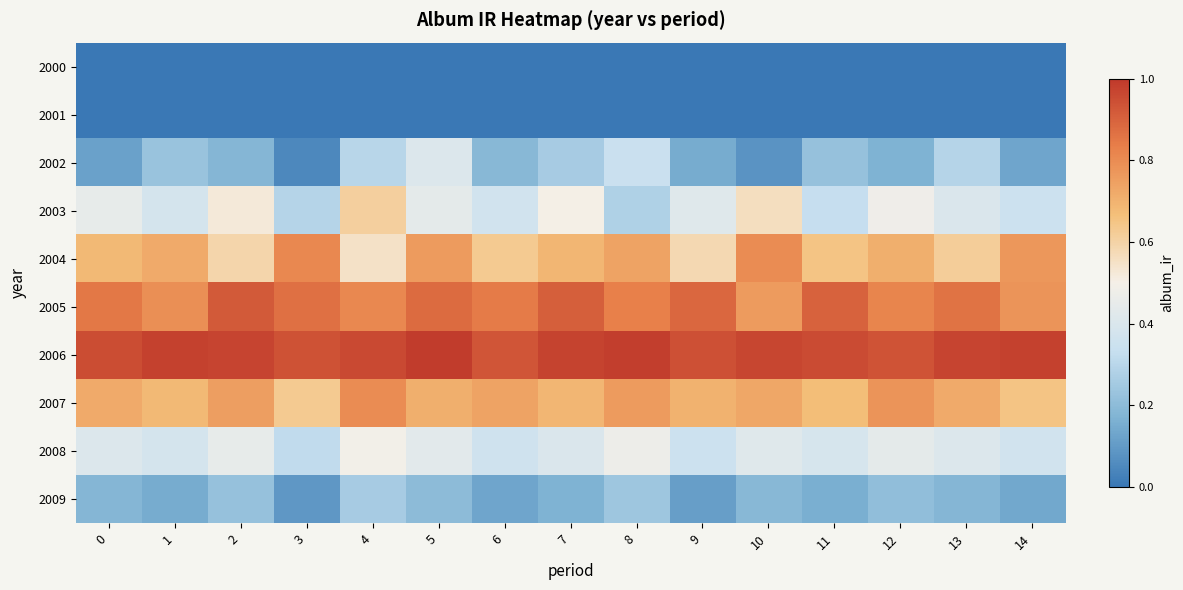

At 4, list the series in order from largest to smallest.

2006, 2005, 2007, 2003, 2004, 2008, 2002, 2009, 2000, 2001